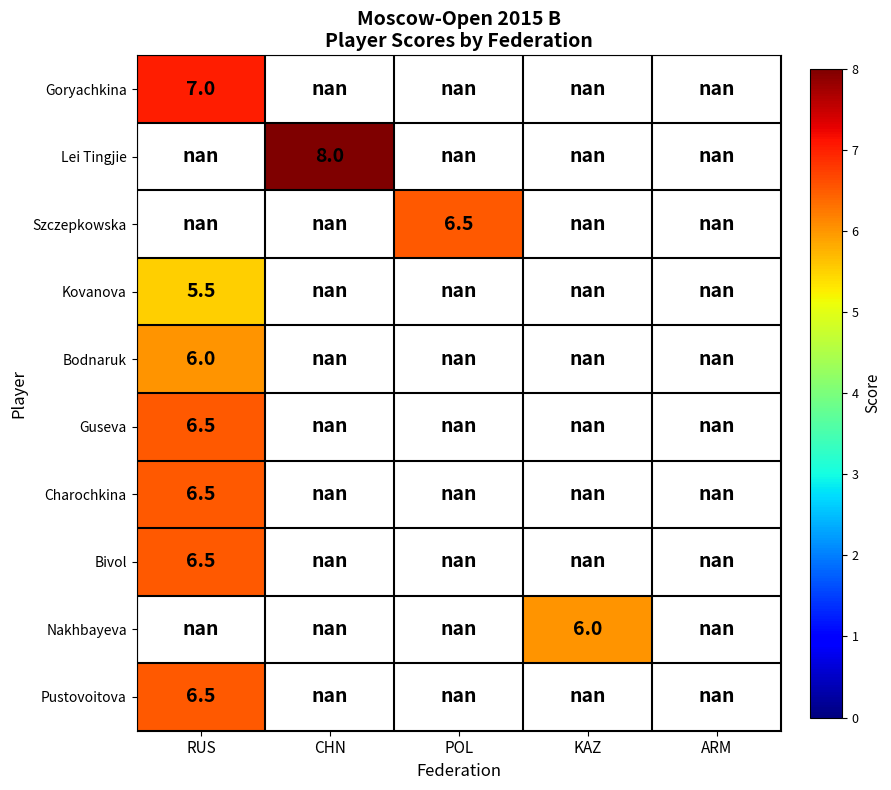

At how many categories does at least one series exceed 7?

1